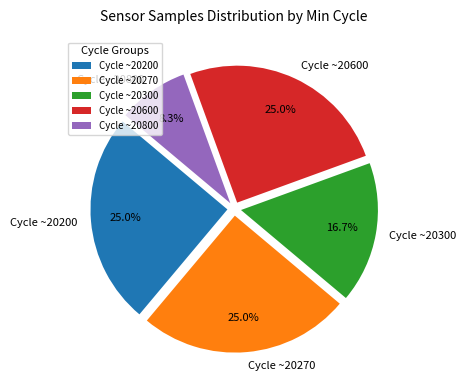

Which slice is the smallest?

Cycle ~20800